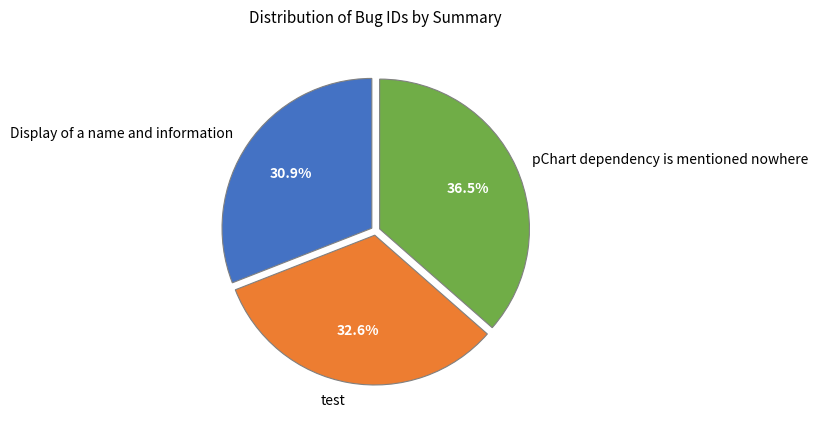

To the nearest percent, what is the difference between the pChart dependency is mentioned nowhere and Display of a name and information slice percentages?

6%